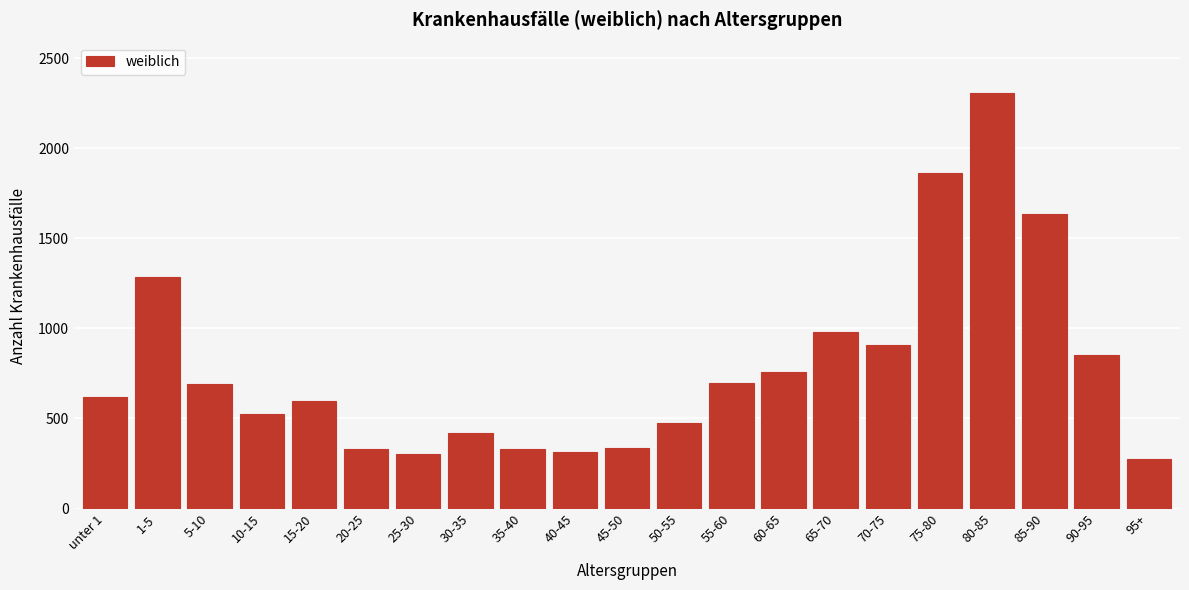

What is the minimum value shown in the chart?

273